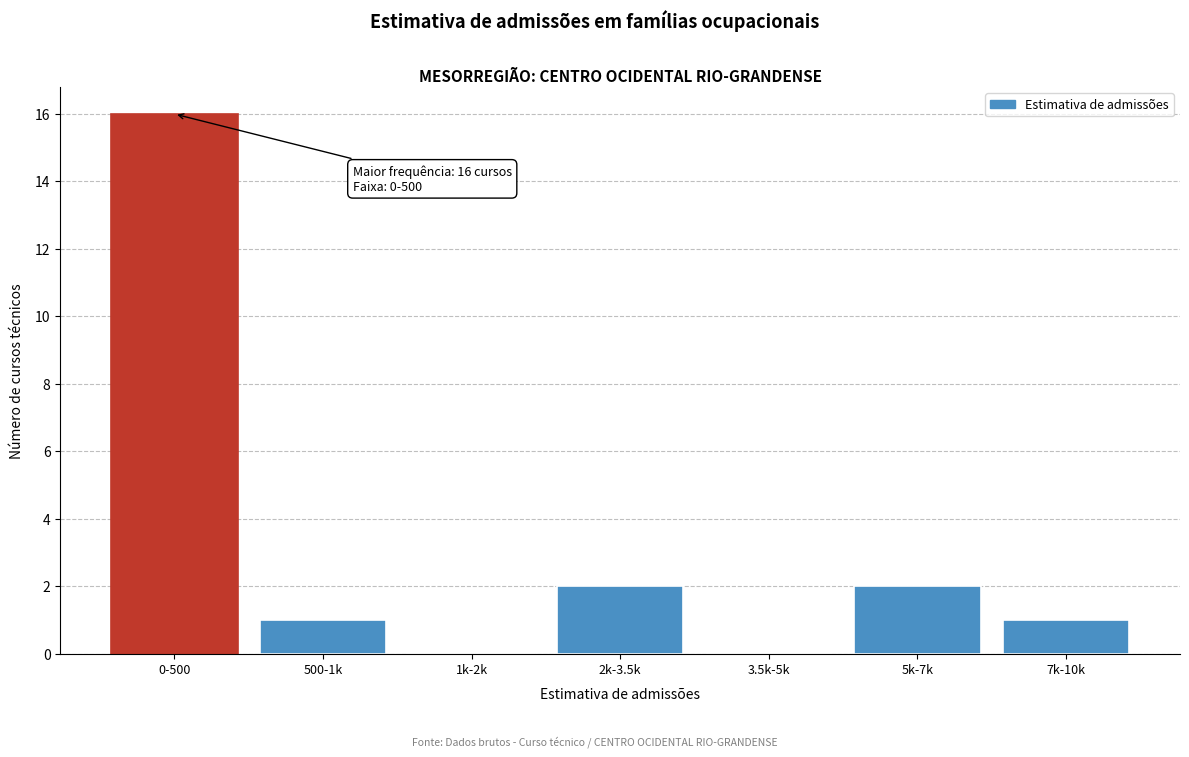

Reading left to right, list all the values displayed in this chart.

0-500=16	500-1k=1	1k-2k=0	2k-3.5k=2	3.5k-5k=0	5k-7k=2	7k-10k=1